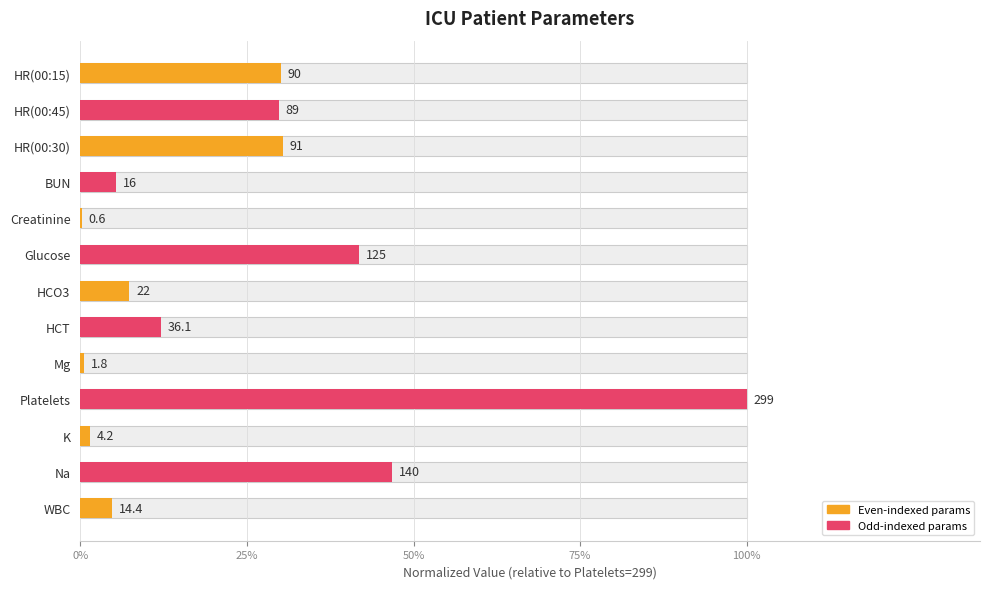

Reading left to right, what are all the values shown in this chart?

0.3	0.3	0.3	0.1	0.0	0.4	0.1	0.1	0.0	1.0	0.0	0.5	0.0